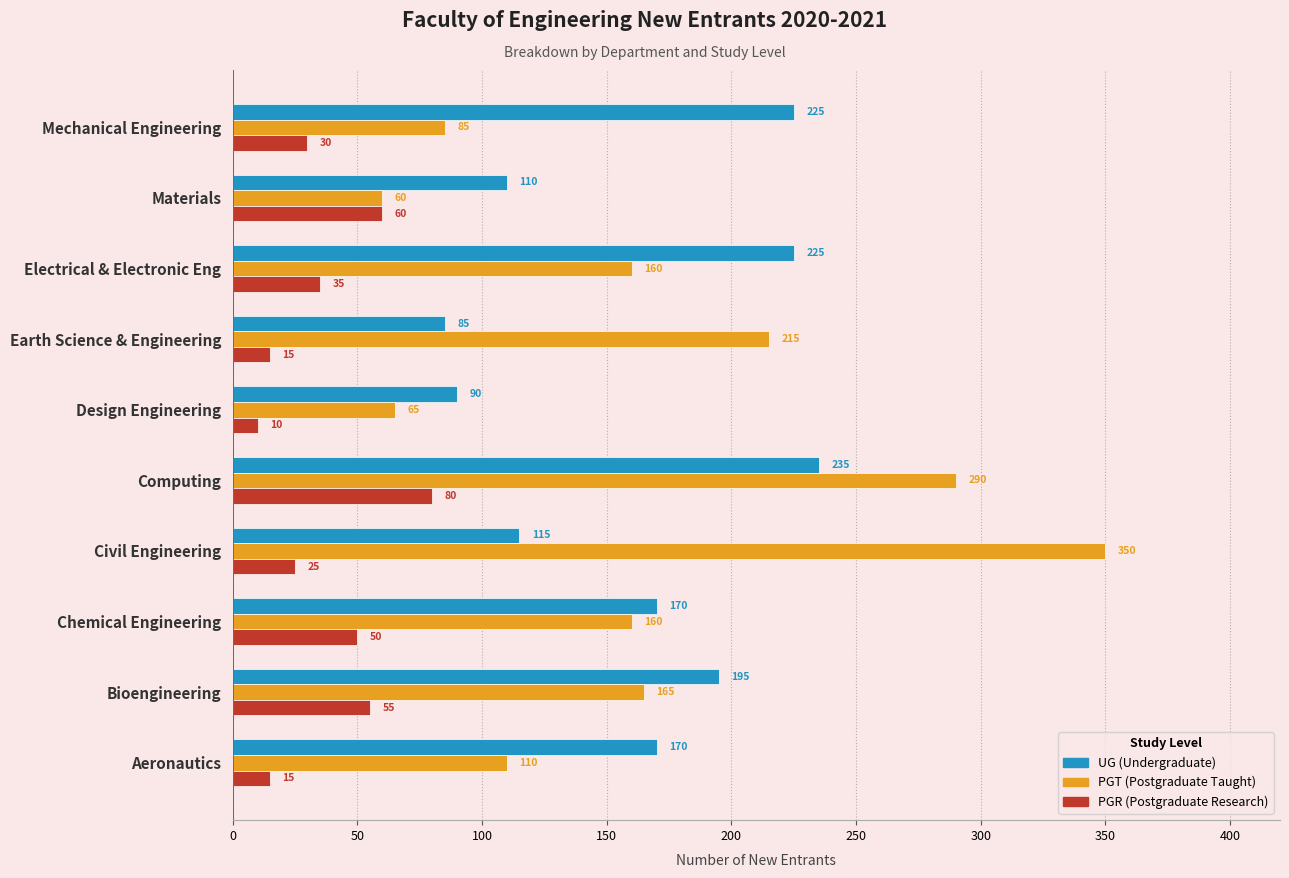

What is the spread (max minus min) of values at Computing?

210